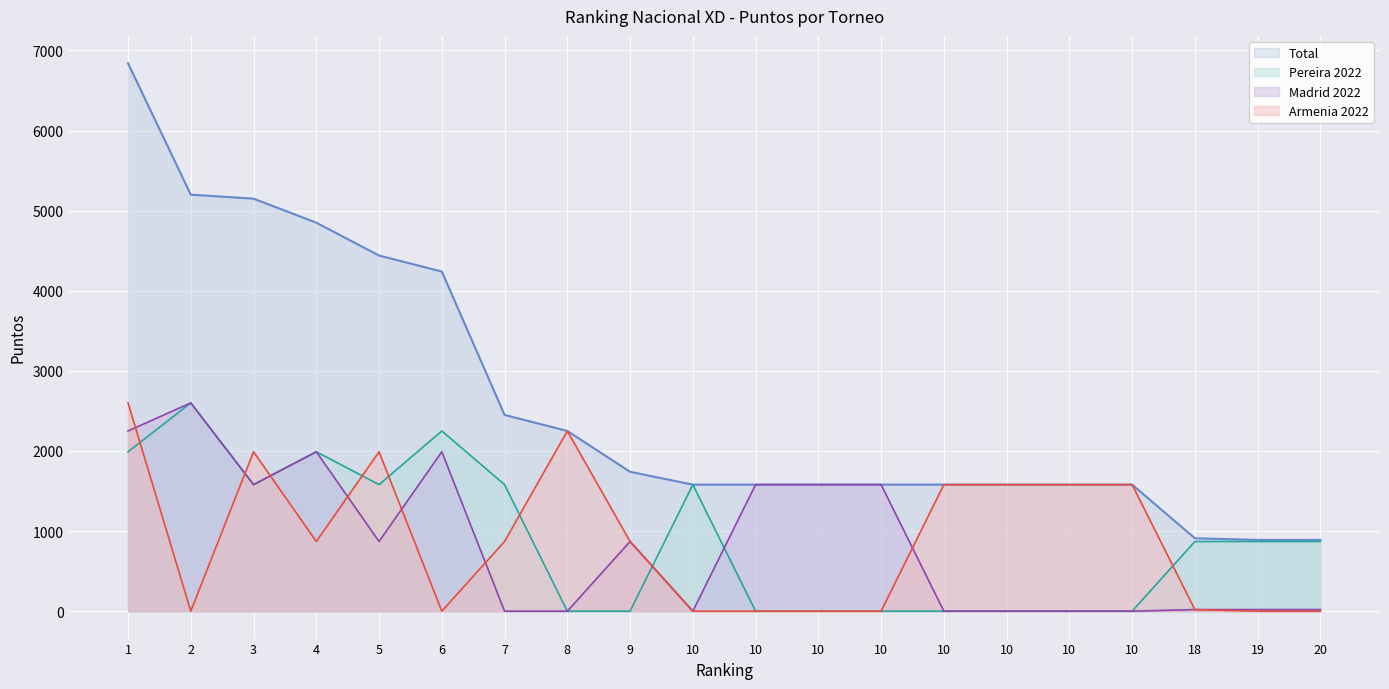

True or false: Armenia 2022 has a value of 1580 at 10.

True